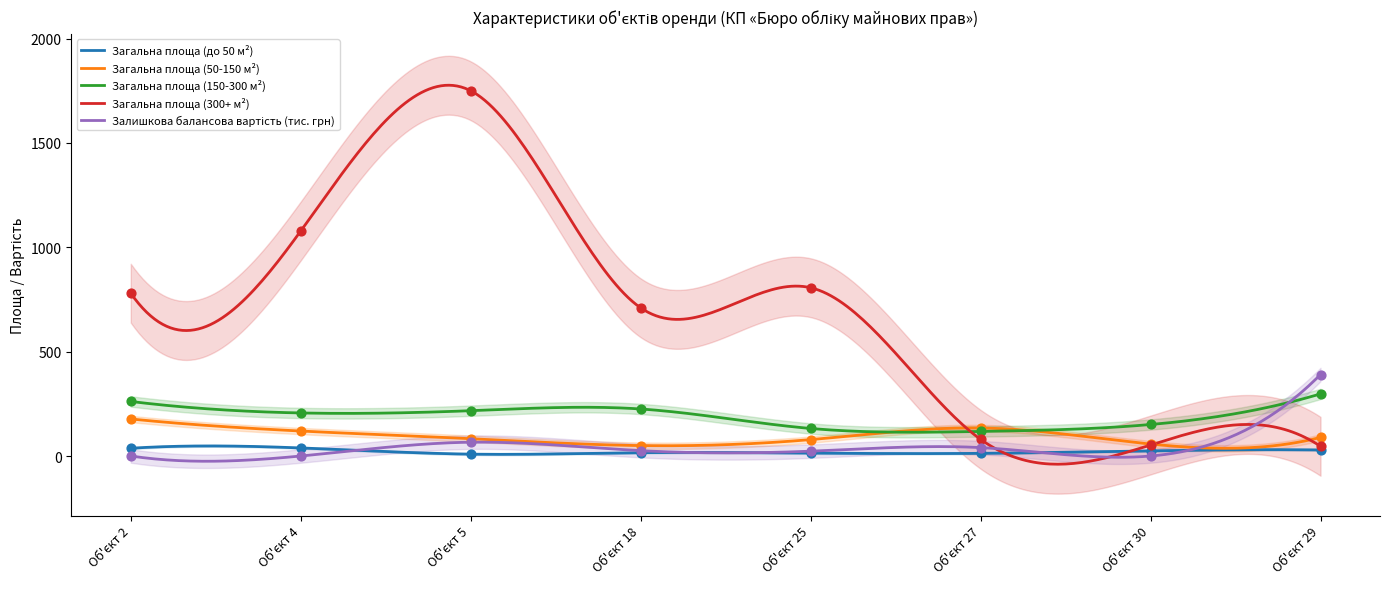

What are all the series names shown in the legend?

Загальна площа (до 50 м²), Загальна площа (50-150 м²), Загальна площа (150-300 м²), Загальна площа (300+ м²), Залишкова балансова вартість (тис. грн)